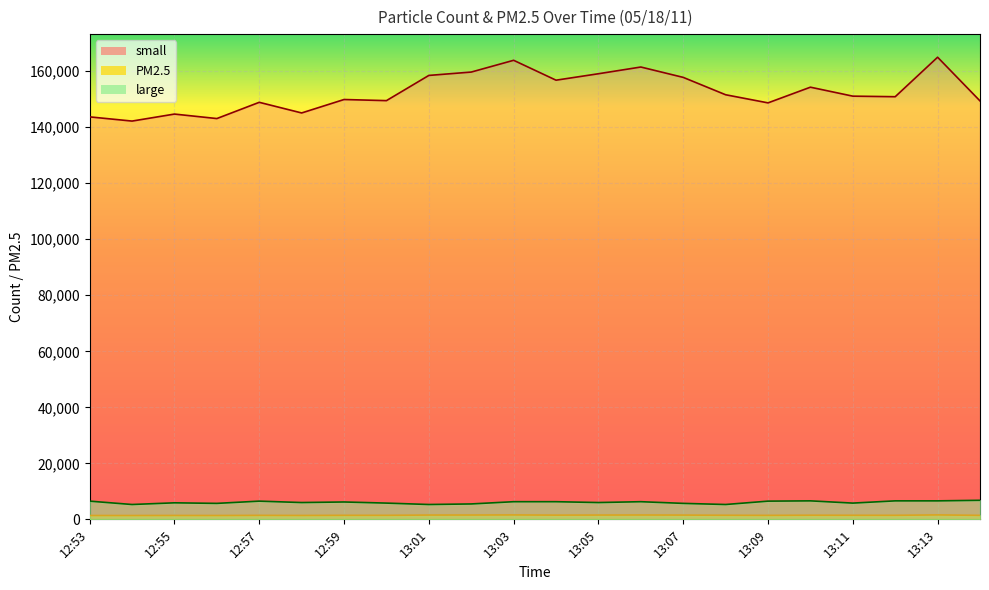

The large series shows 6200 at 12:59. True or false?

True